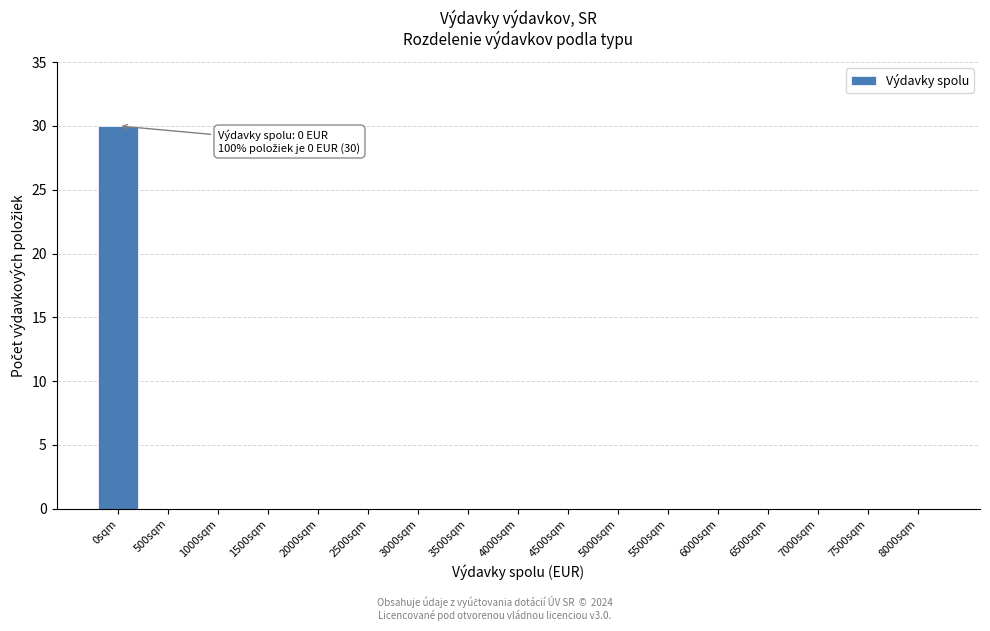

Reading right to left, extract all data points from this chart.

8000sqm=0	7500sqm=0	7000sqm=0	6500sqm=0	6000sqm=0	5500sqm=0	5000sqm=0	4500sqm=0	4000sqm=0	3500sqm=0	3000sqm=0	2500sqm=0	2000sqm=0	1500sqm=0	1000sqm=0	500sqm=0	0sqm=30